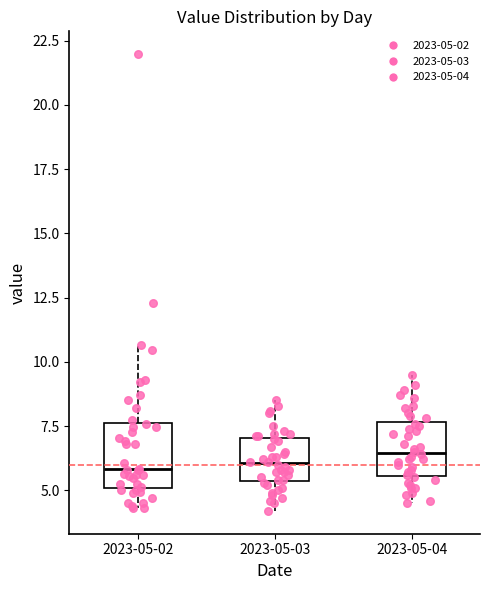

Reading left to right, read every box against the y-axis: the position of its median line, the range the box covers, and the ends of its whiskers. The values are not printed on the chart, so give them approximately, as read against the axis.

2023-05-02: median 6.0, box 5.0 to 7.5, whiskers 4.5 to 10.5
2023-05-03: median 6.0, box 5.5 to 7.0, whiskers 4.0 to 8.5
2023-05-04: median 6.5, box 5.5 to 7.5, whiskers 4.5 to 9.5